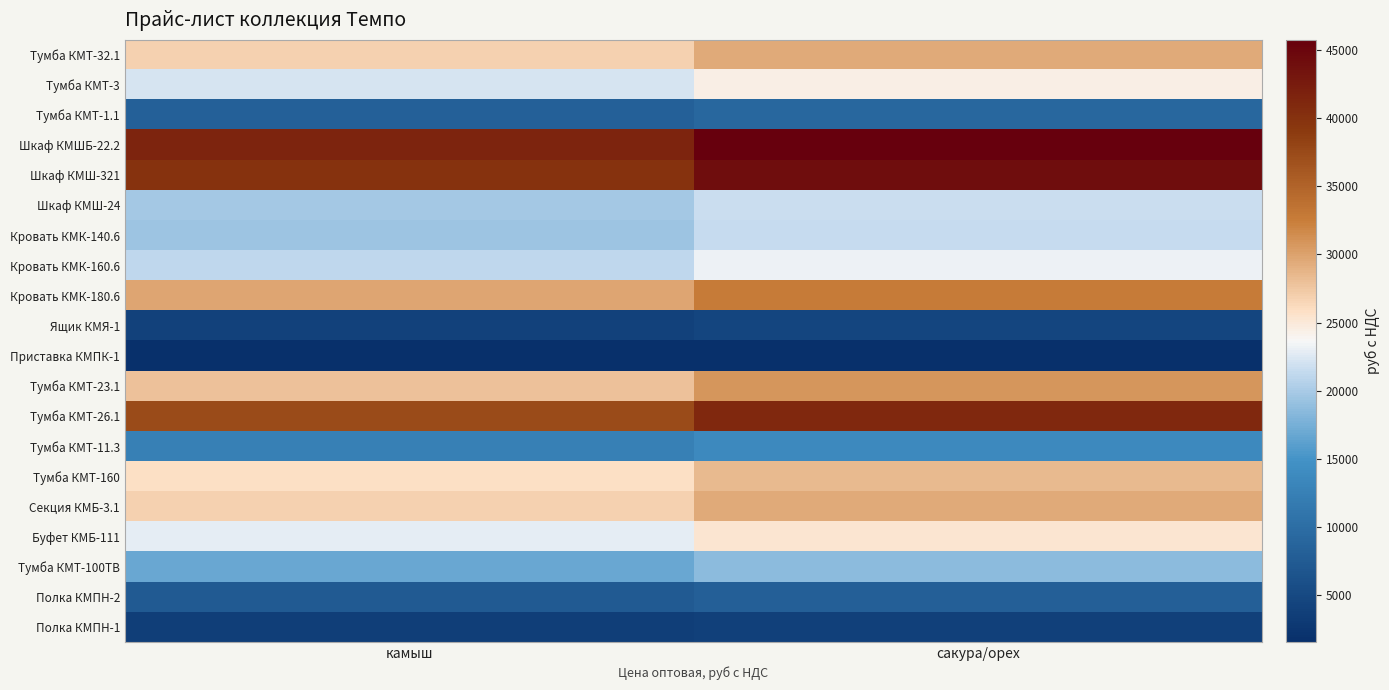

List the series in order of their peak value, lowest first.

Приставка КМПК-1, Полка КМПН-1, Ящик КМЯ-1, Полка КМПН-2, Тумба КМТ-1.1, Тумба КМТ-11.3, Тумба КМТ-100ТВ, Кровать КМК-140.6, Шкаф КМШ-24, Кровать КМК-160.6, Тумба КМТ-3, Буфет КМБ-111, Тумба КМТ-160, Секция КМБ-3.1, Тумба КМТ-32.1, Тумба КМТ-23.1, Кровать КМК-180.6, Тумба КМТ-26.1, Шкаф КМШ-321, Шкаф КМШБ-22.2